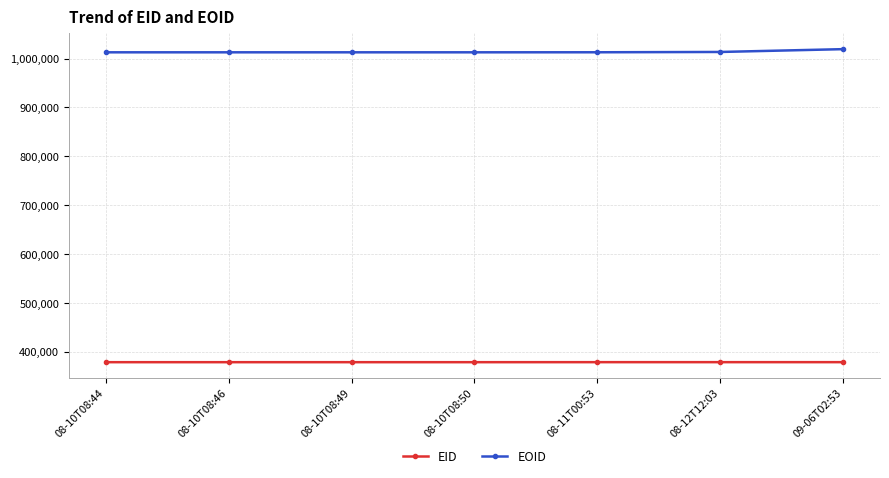

What is the label of the 1st point from the right?

09-06T02:53